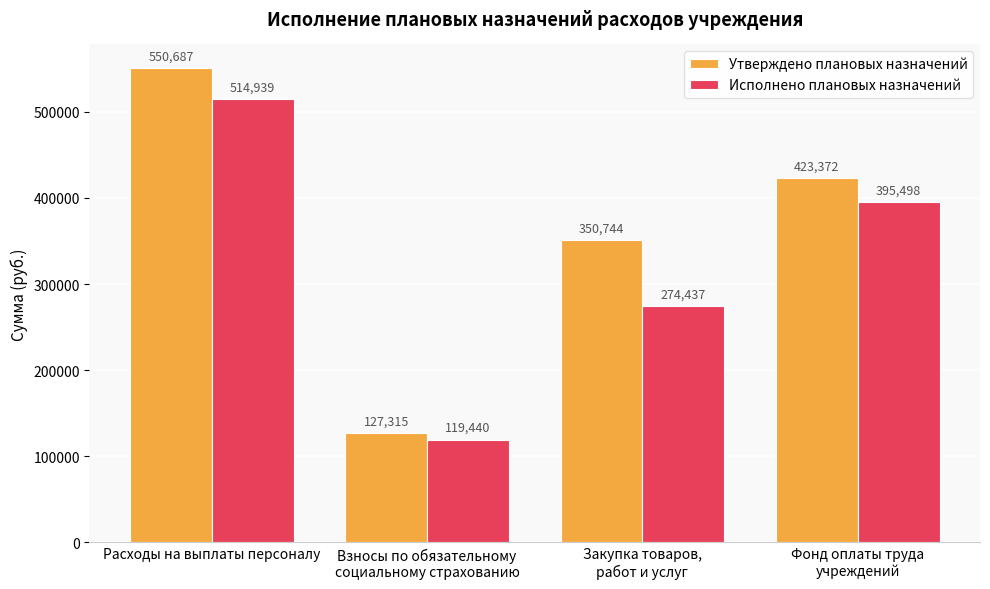

At how many categories does at least one series exceed 290708?

3